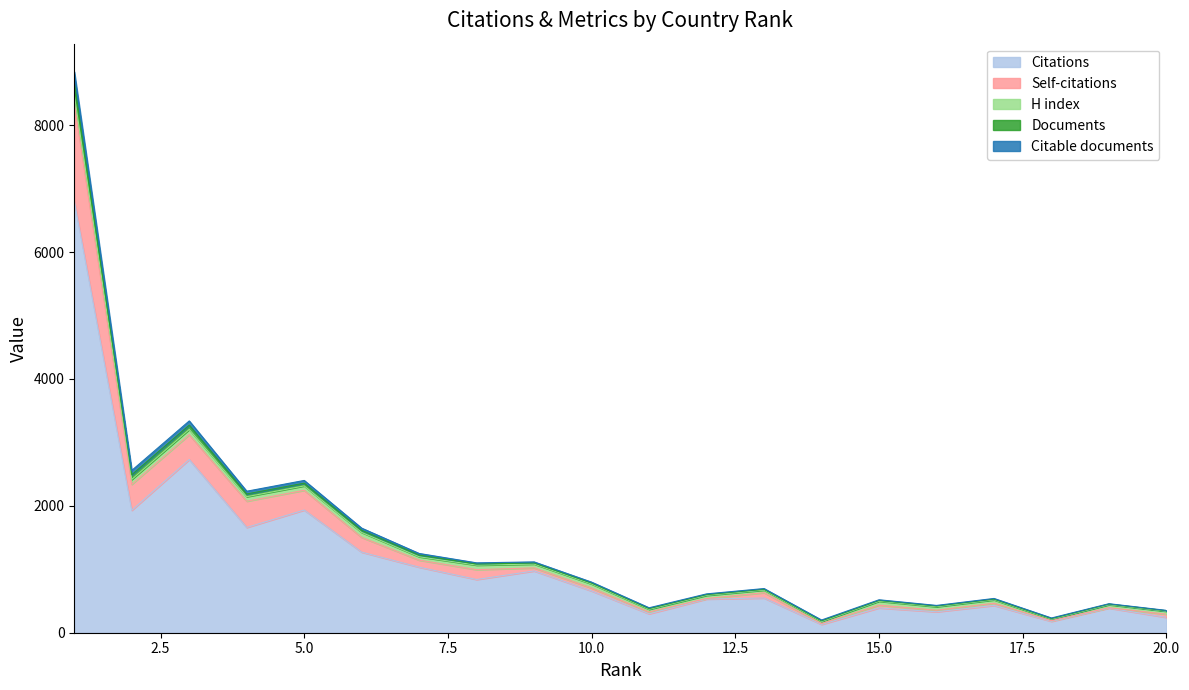

What are all the series names shown in the legend?

Citations, Self-citations, H index, Documents, Citable documents